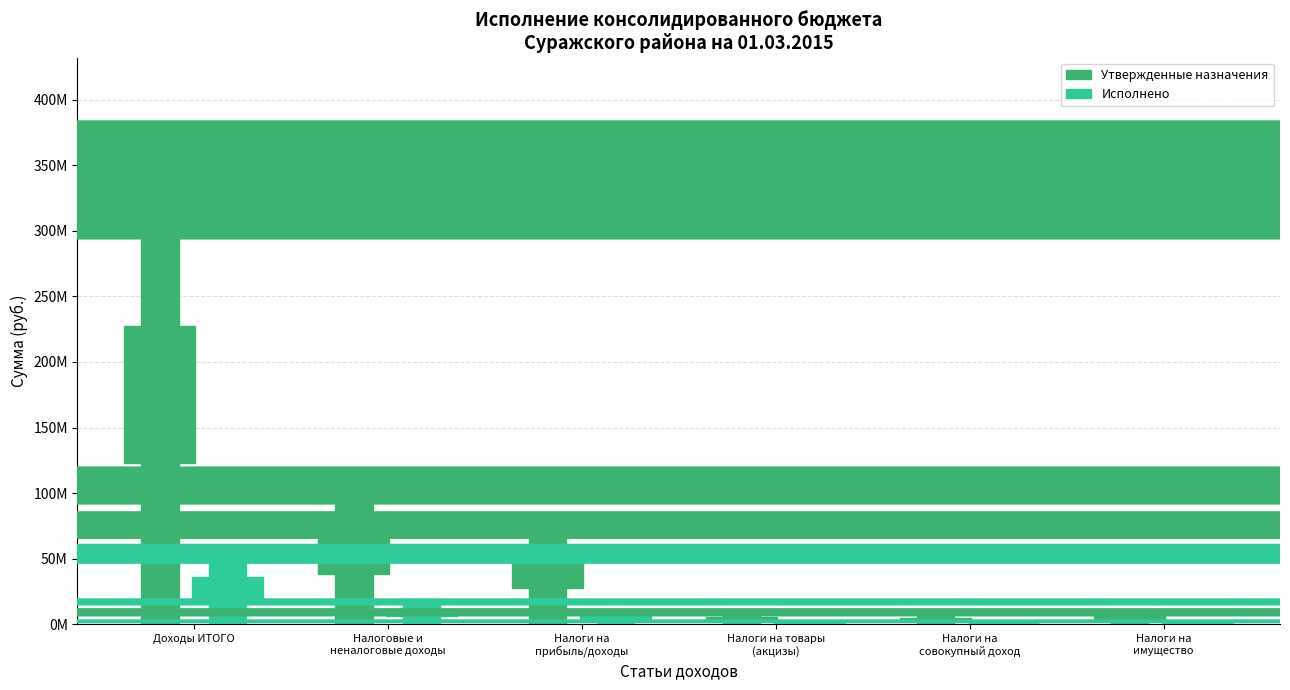

At which label does Утвержденные назначения first exceed 77160000?

Доходы ИТОГО